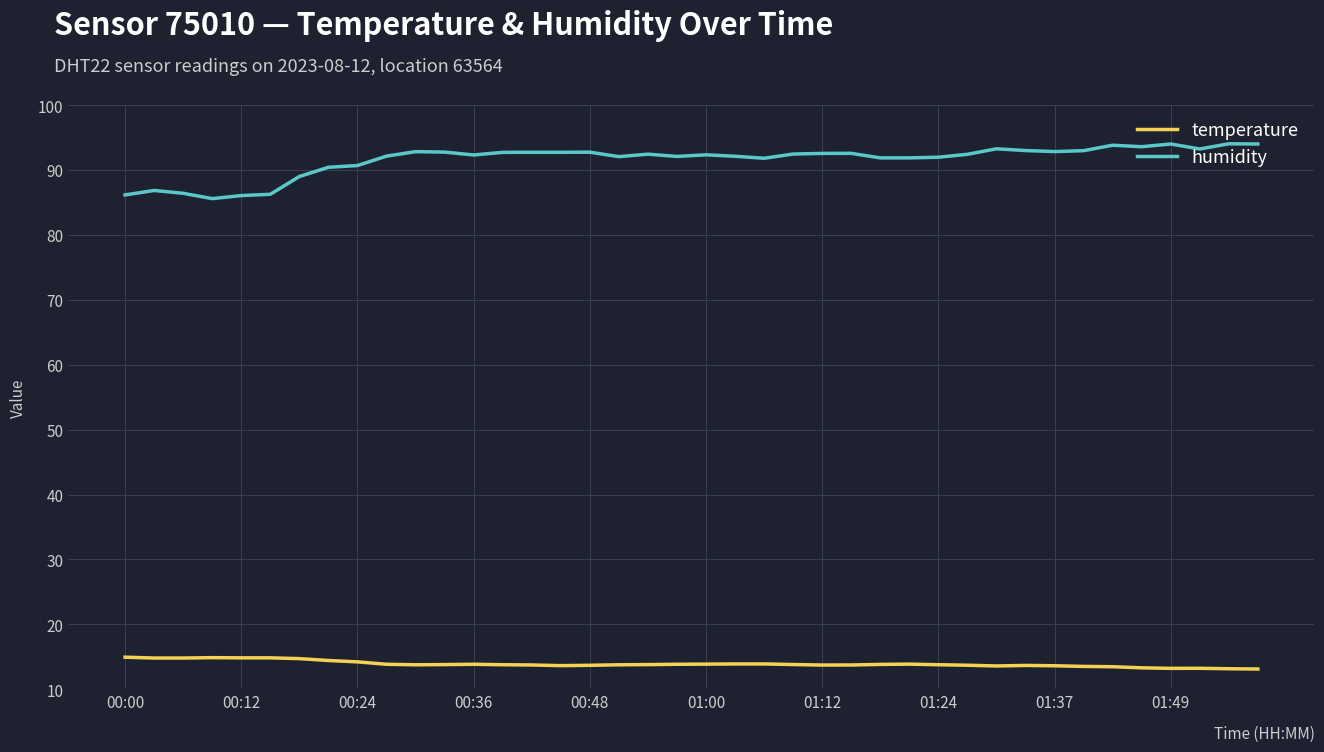

List the series in order of their overall mean, lowest first.

temperature, humidity